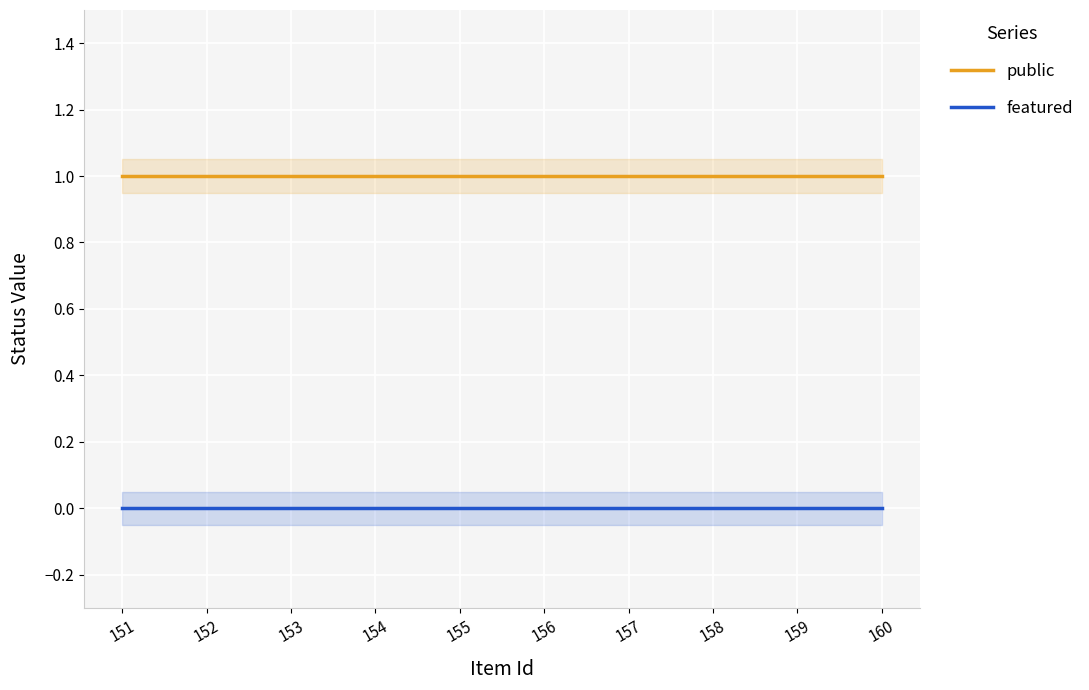

How many lines are shown in the chart?

2